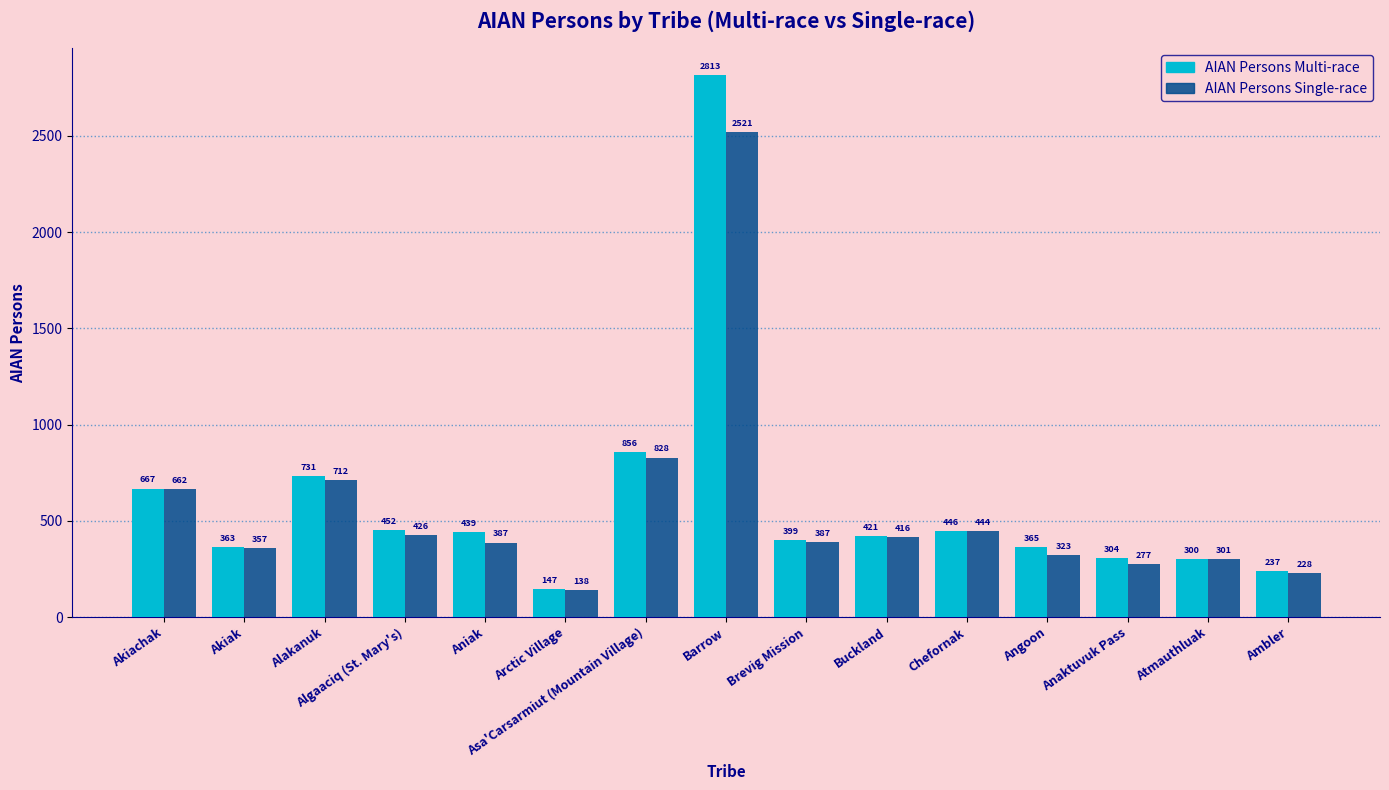

At how many categories does at least one series exceed 2207?

1